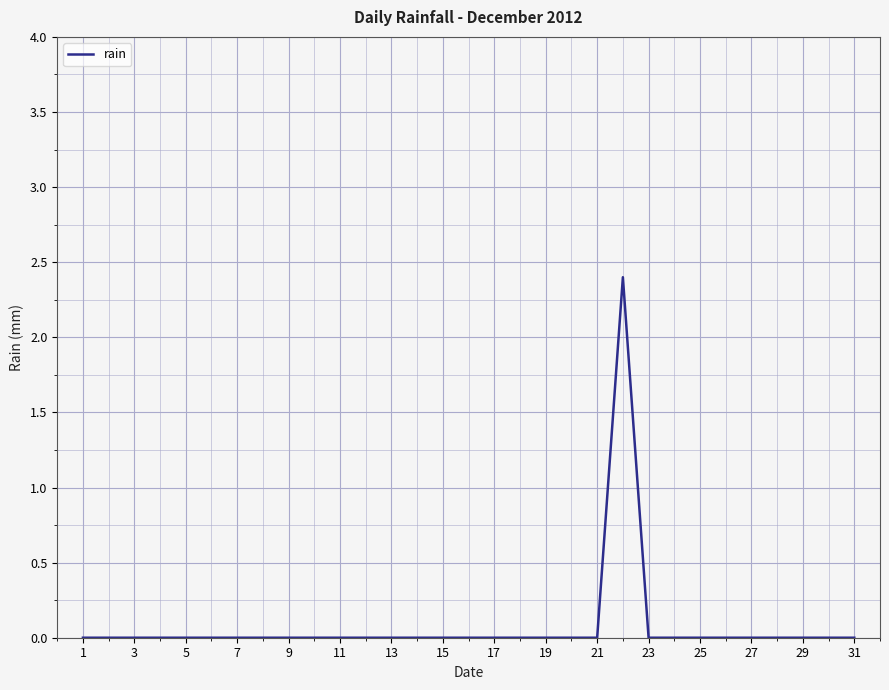

What is the greatest value displayed?

2.4